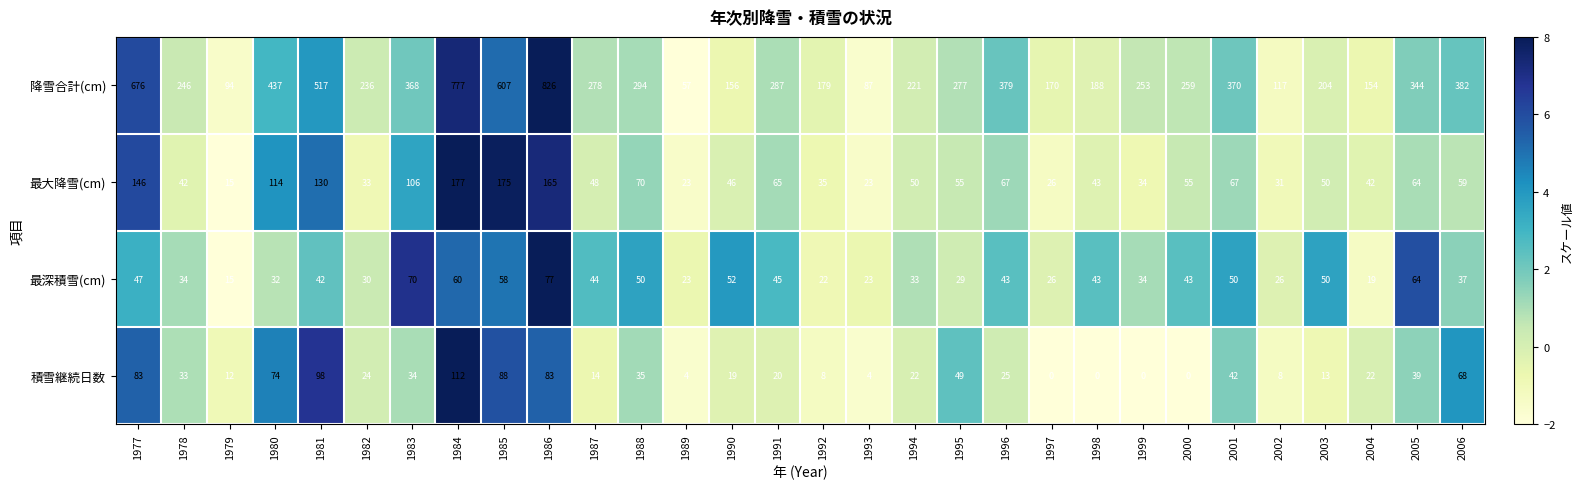

Count the number of data series in this chart.

4